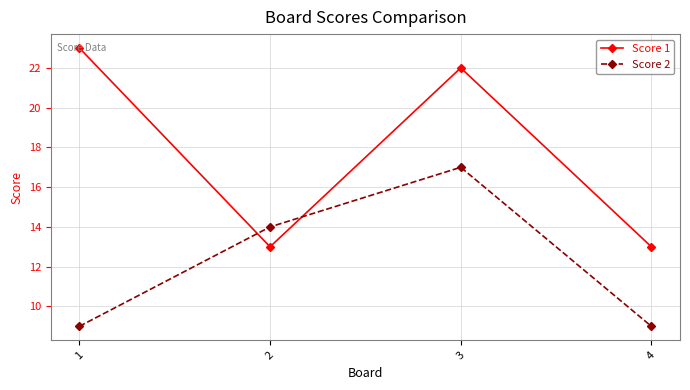

Does the chart have visible grid lines?

Yes